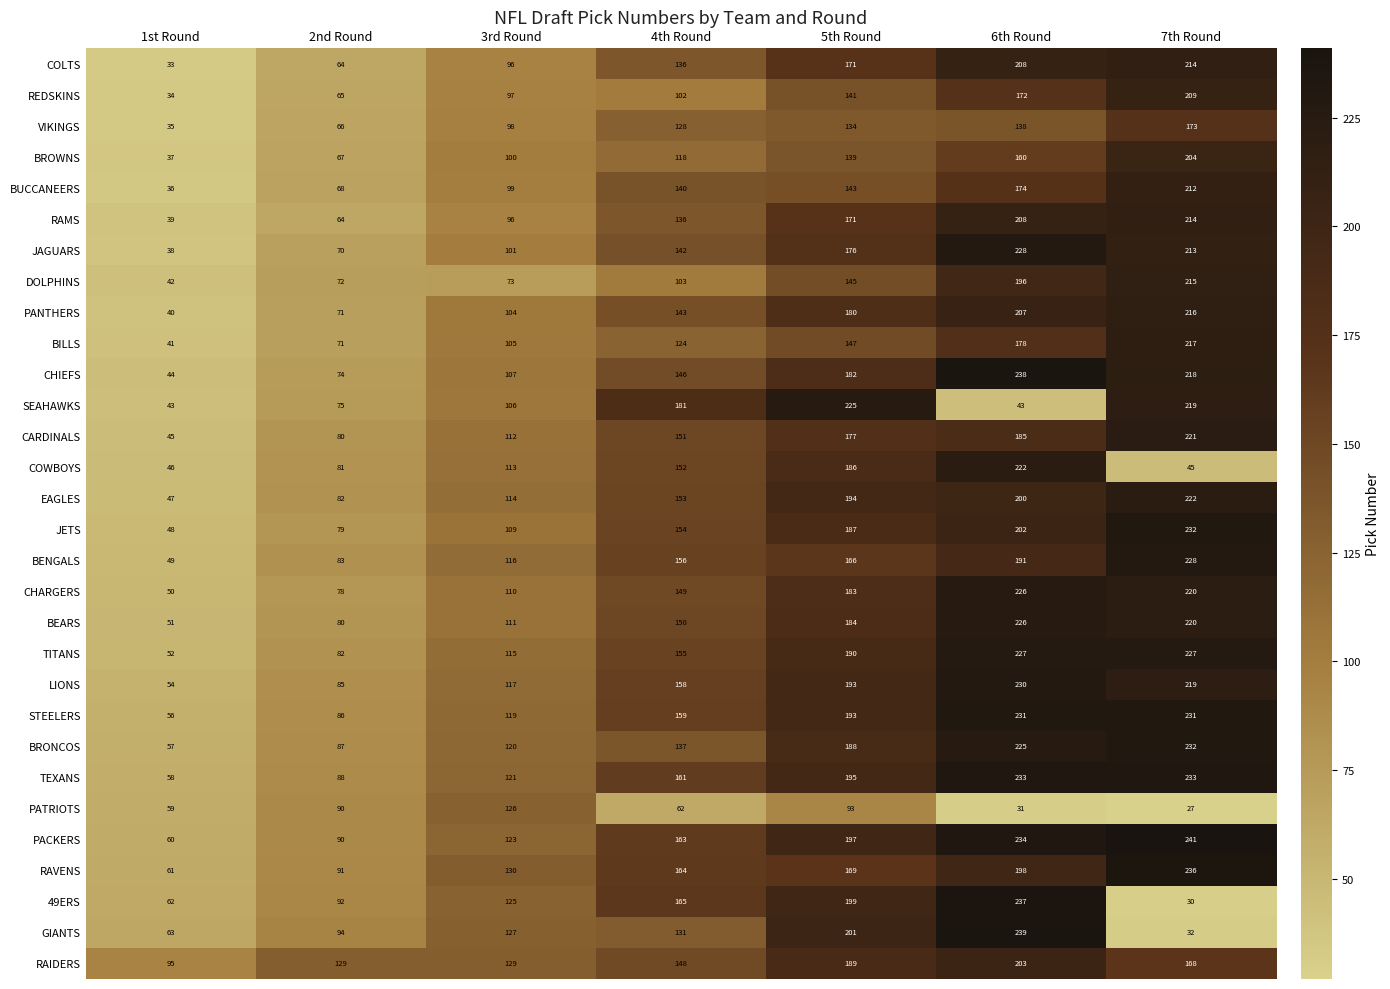

What is the difference between the second highest and second lowest values in the JAGUARS series?

143